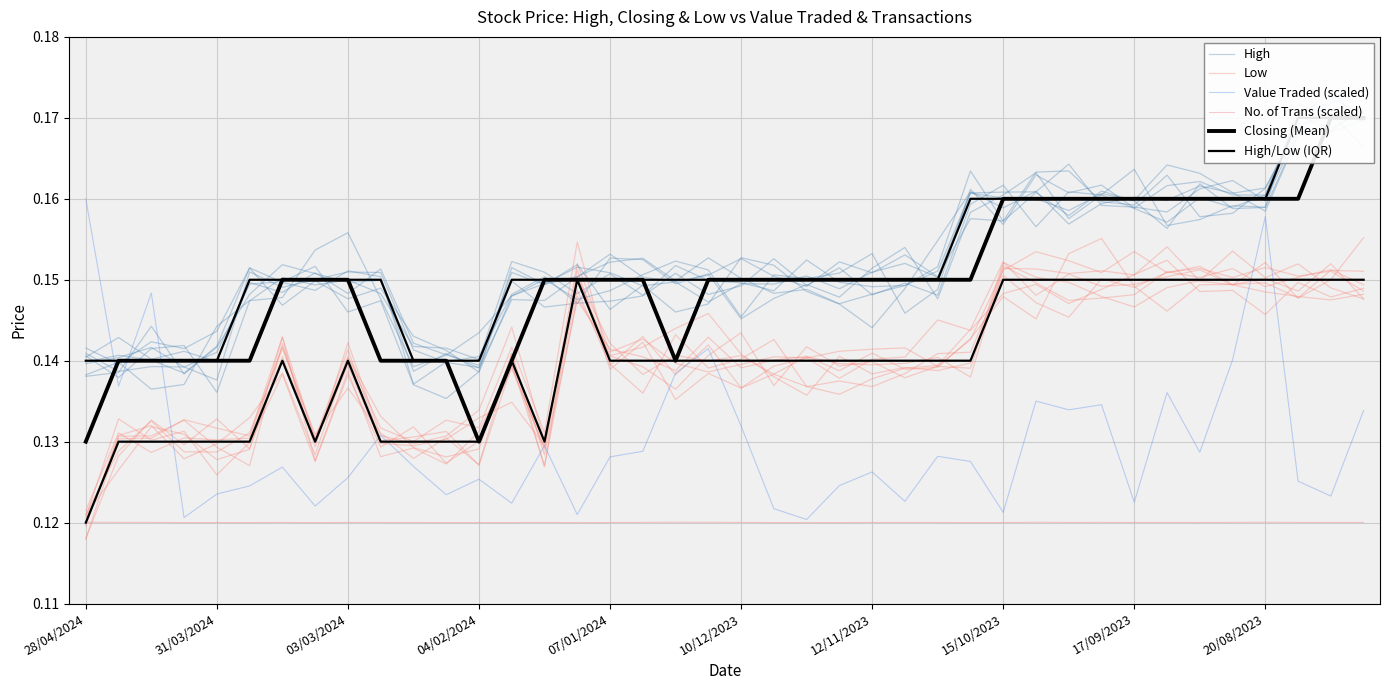

At which category is the sum across all series the highest?

39